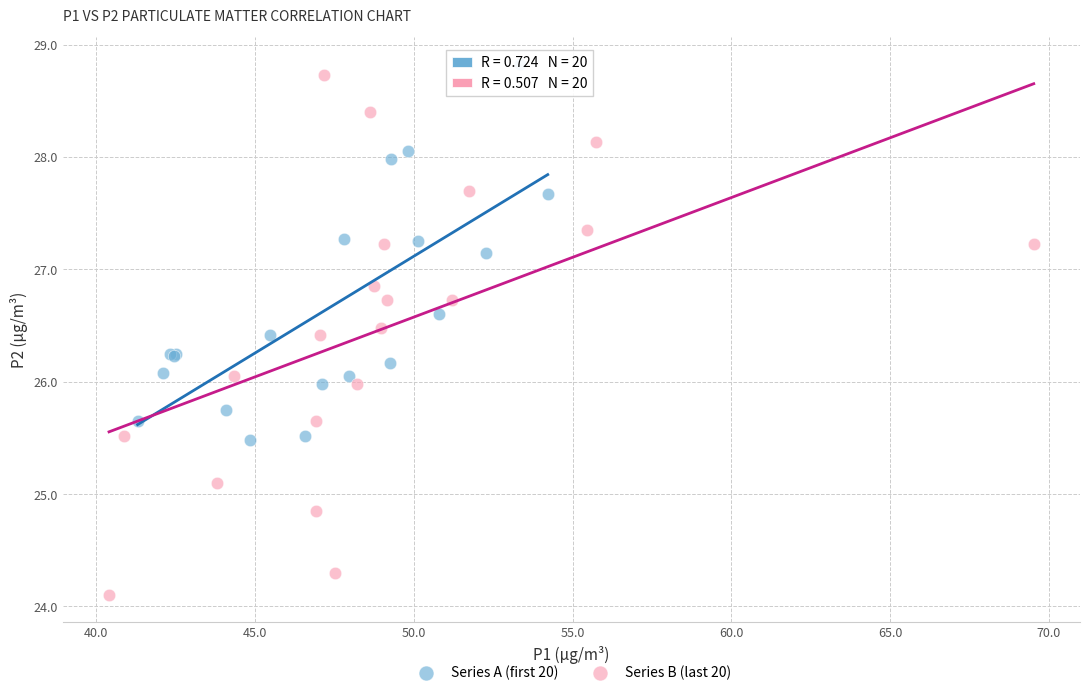

Which series has the widest spread of Y values?

Series B (last 20)